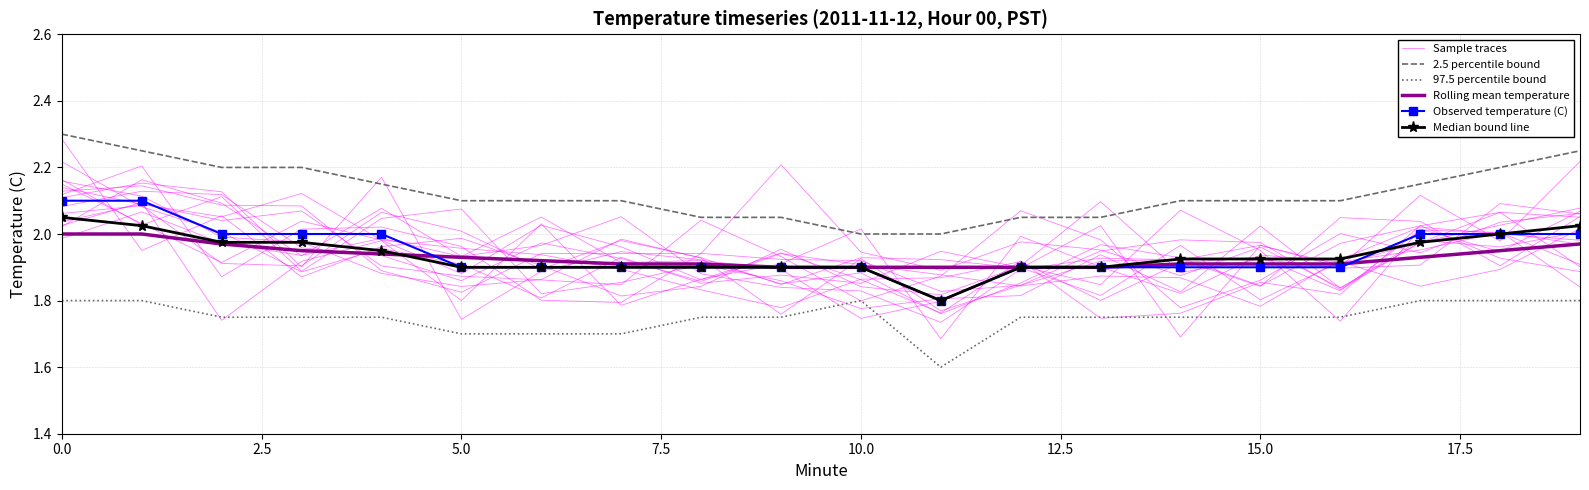

What position from the left is 19?

20